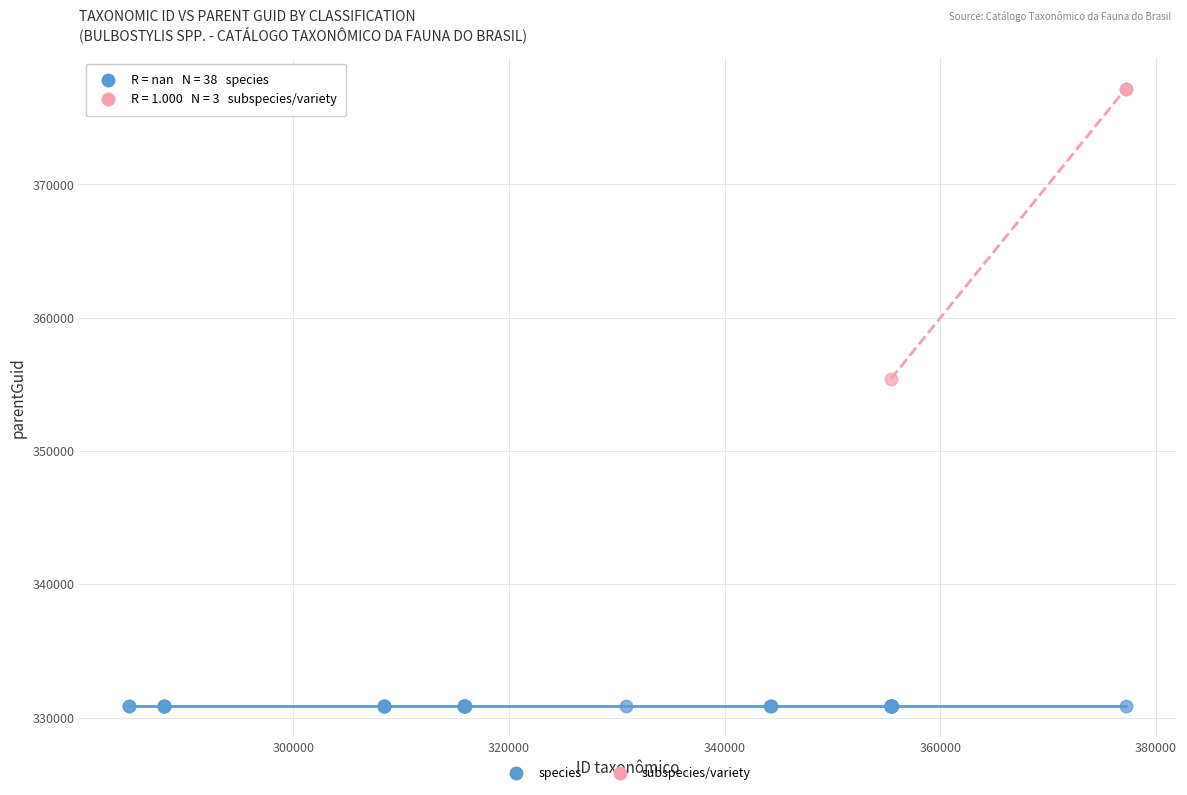

Which series contains the highest Y value?

subspecies/variety